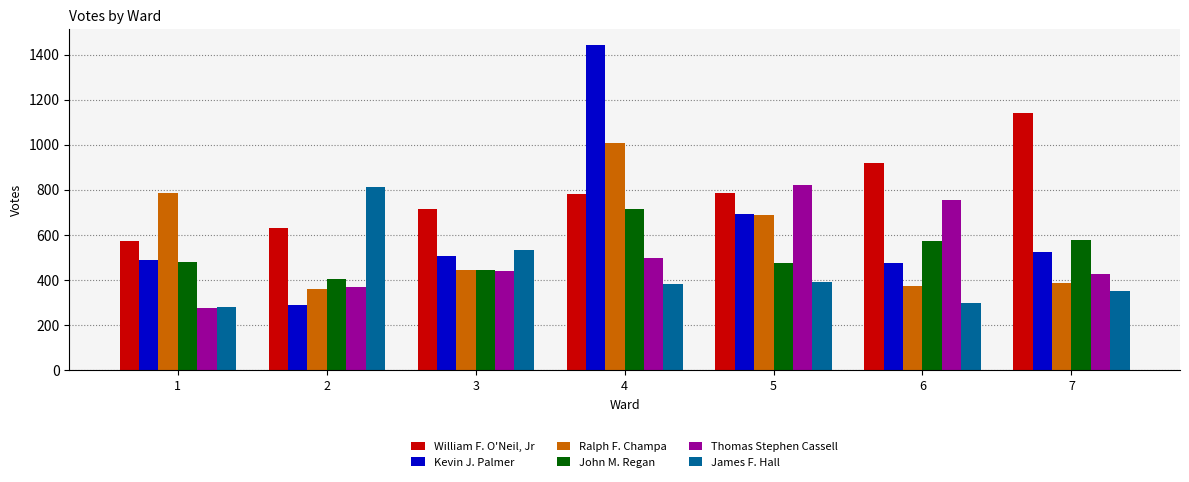

Rank the series by their maximum value, from lowest to highest.

John M. Regan, James F. Hall, Thomas Stephen Cassell, Ralph F. Champa, William F. O'Neil, Jr, Kevin J. Palmer